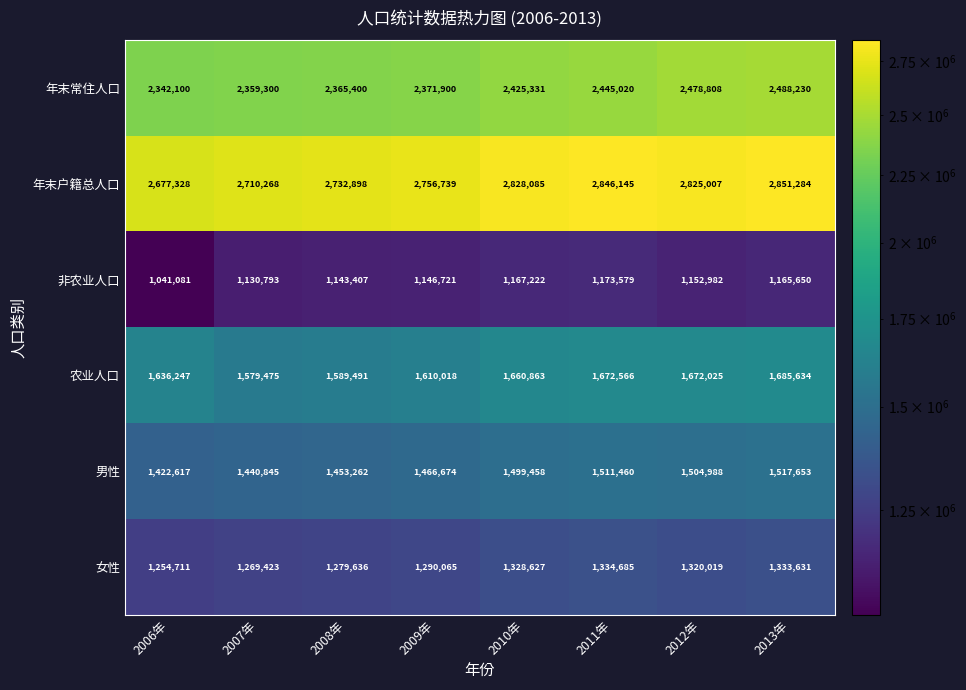

What is the difference between the highest and lowest values at 2007年?

1579475